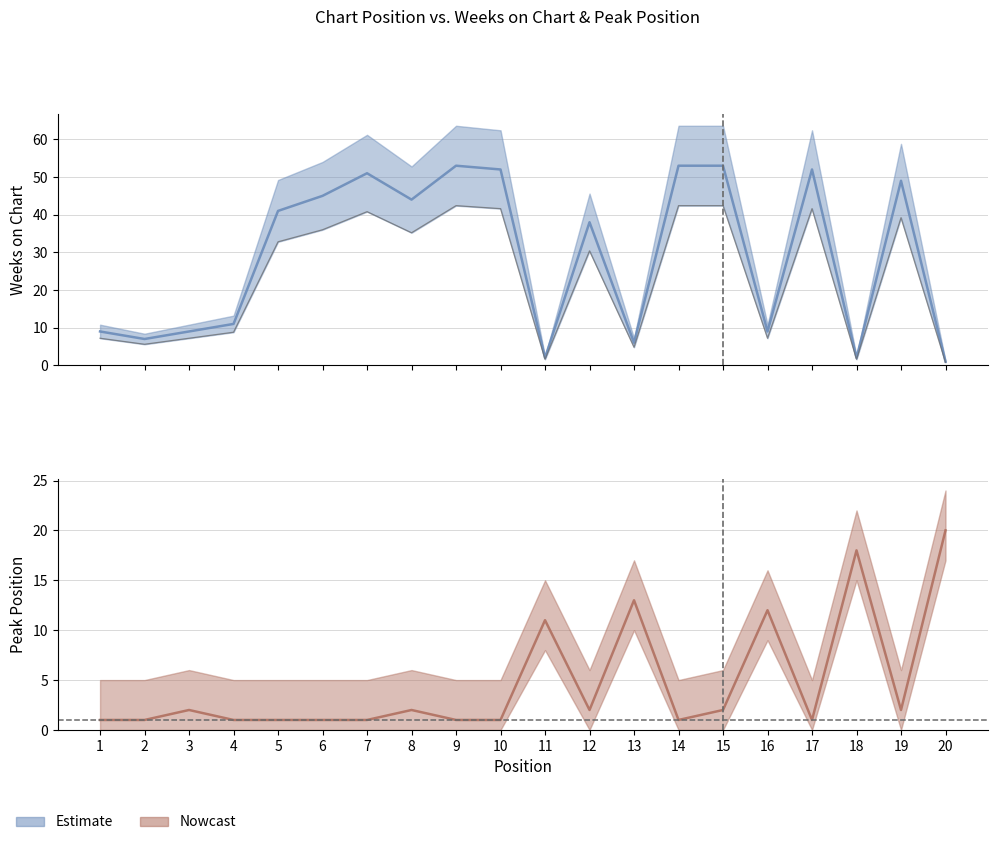

How many categories are shown in the chart?

20